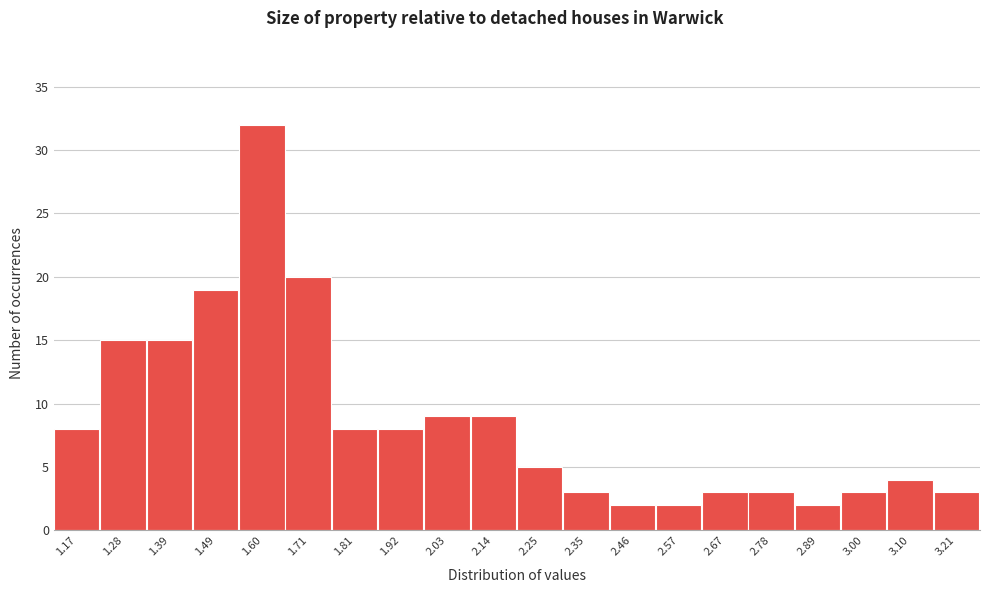

Reading left to right, list all the values displayed in this chart.

8	15	15	19	32	20	8	8	9	9	5	3	2	2	3	3	2	3	4	3